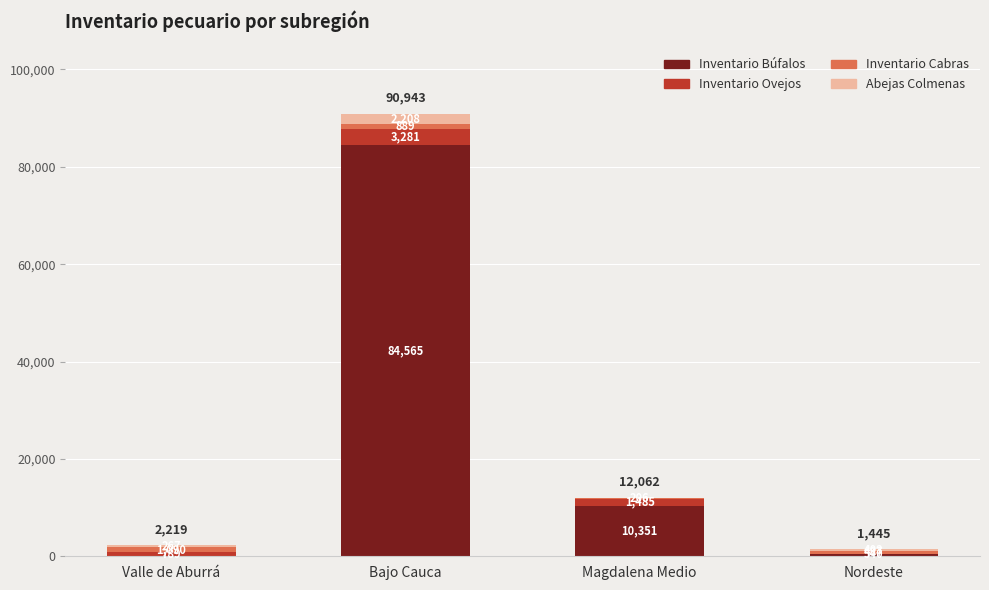

What are all the series names shown in the legend?

Inventario Búfalos, Inventario Ovejos, Inventario Cabras, Abejas Colmenas